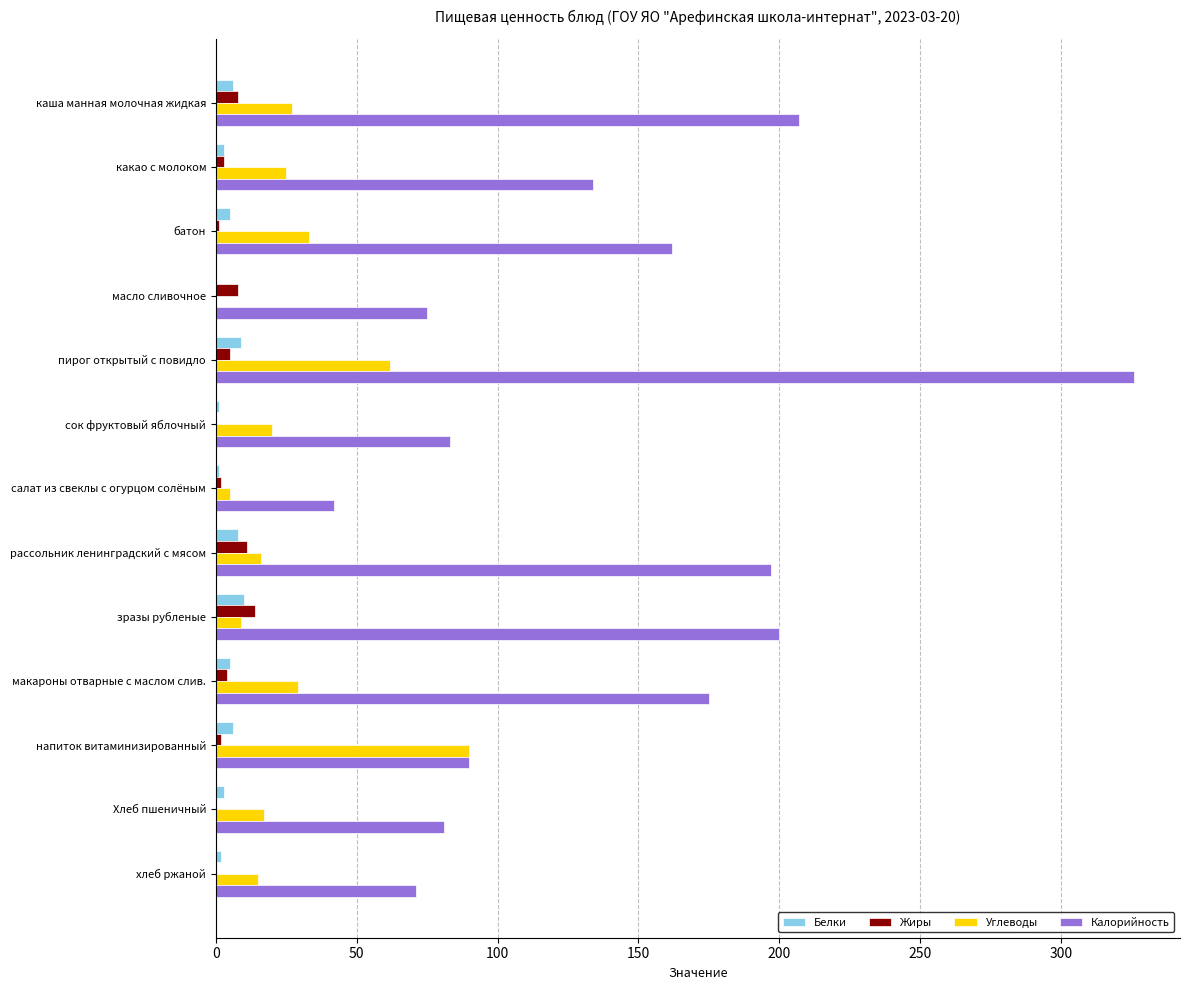

At which category does the chart reach its peak across all series?

пирог открытый с повидло